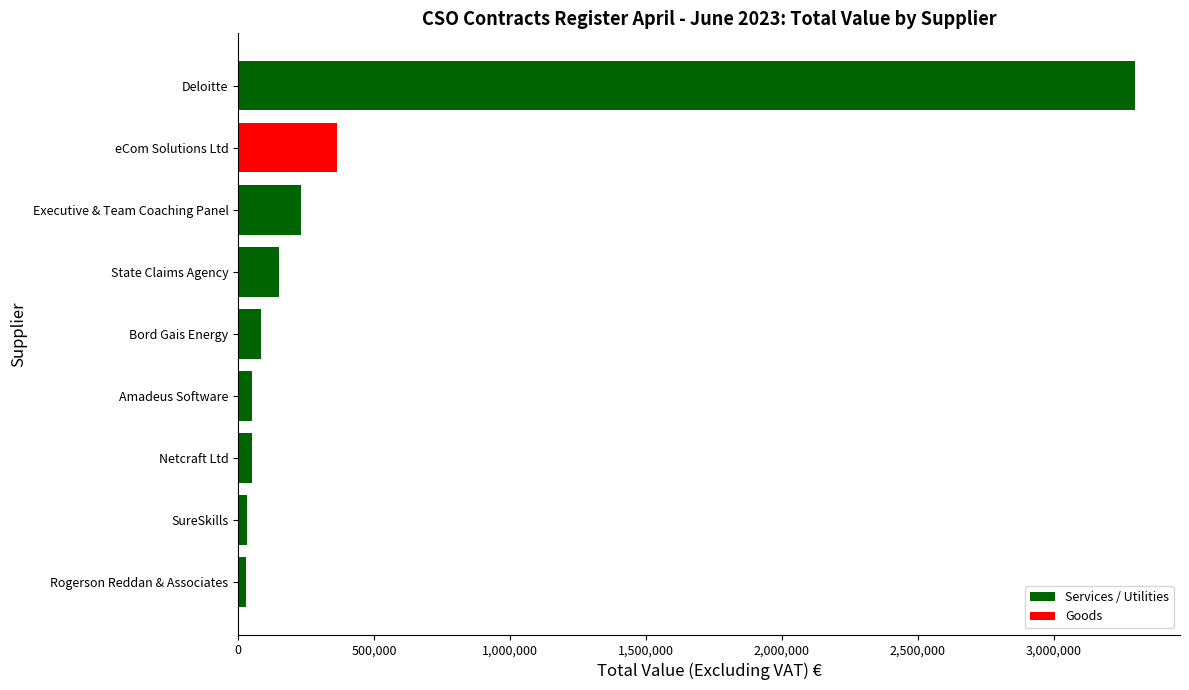

What is the average value?

476957